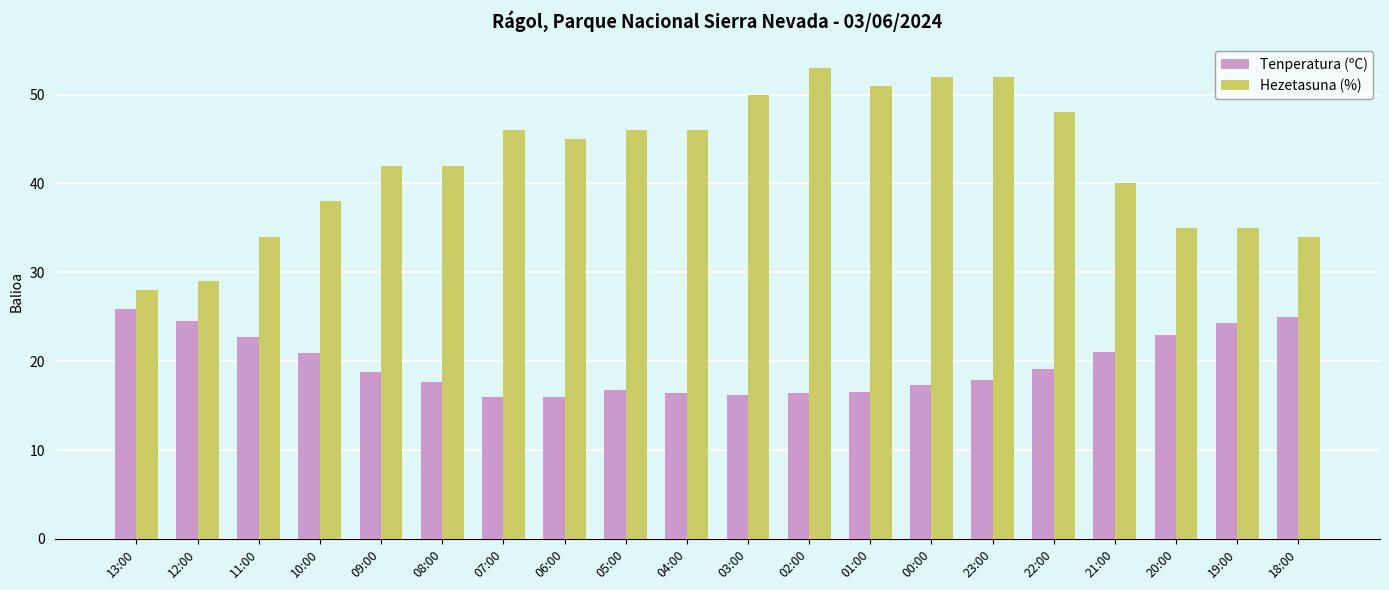

Is it true that Hezetasuna (%) equals 42.0 at 09:00?

True